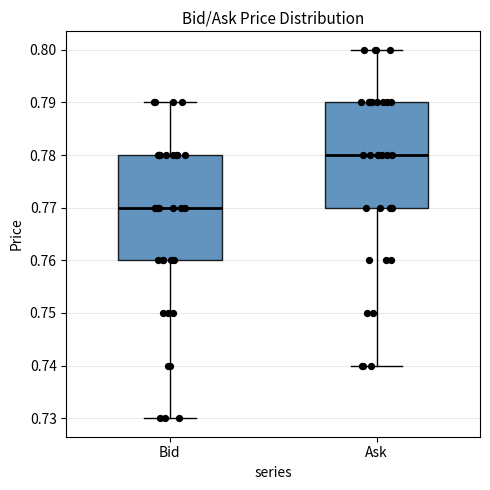

Reading left to right, read every box against the y-axis: the position of its median line, the range the box covers, and the ends of its whiskers. The values are not printed on the chart, so give them approximately, as read against the axis.

Bid: median 0.77, box 0.76 to 0.78, whiskers 0.73 to 0.79
Ask: median 0.78, box 0.77 to 0.79, whiskers 0.74 to 0.80